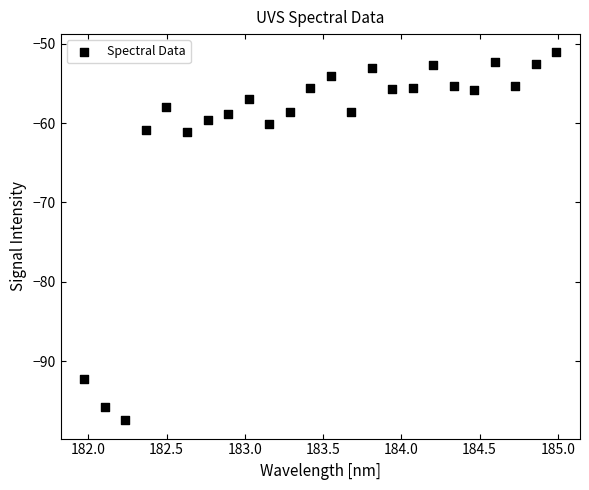

What is the range of X values (max minus min)?

3.0